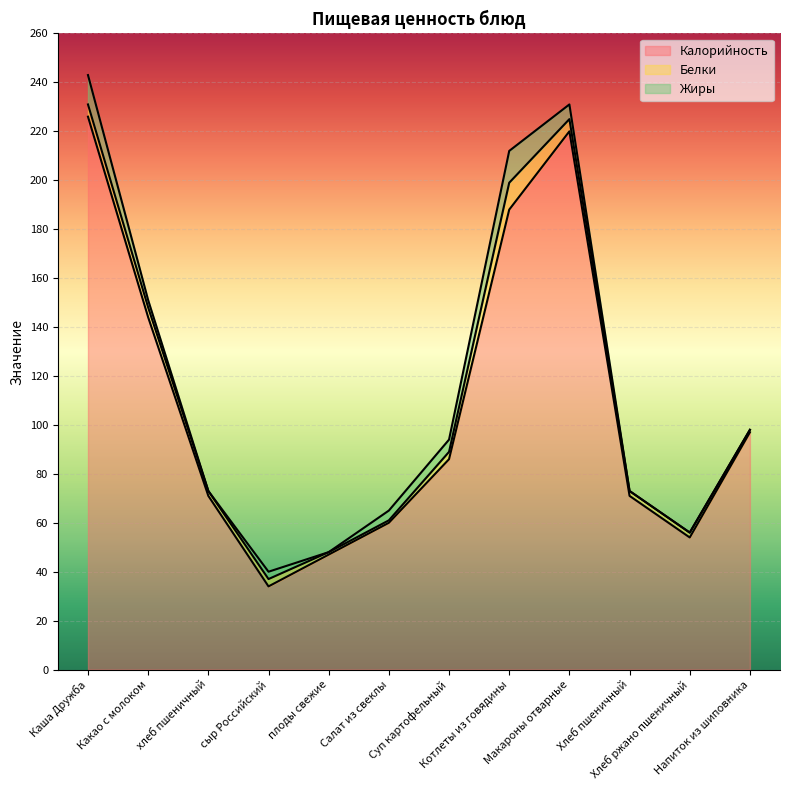

What is the label of the 3rd point from the right?

Хлеб пшеничный